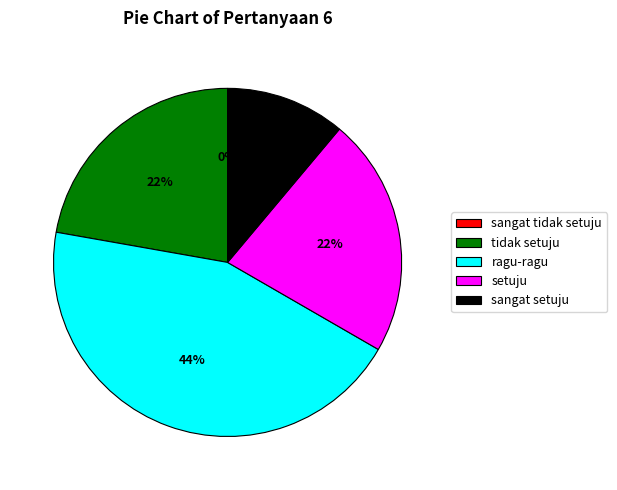

Count the number of slices in the pie.

5